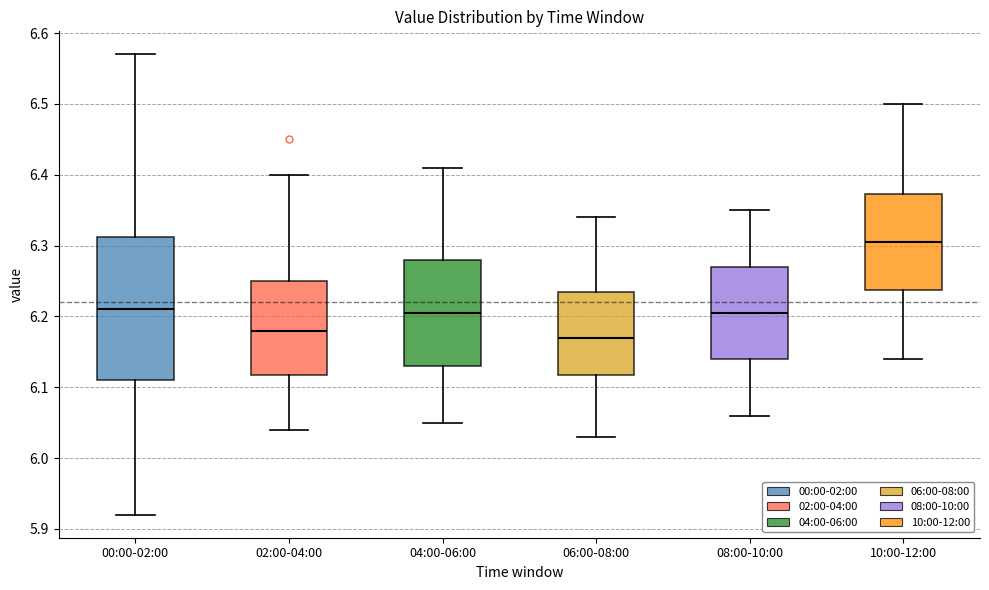

Reading left to right, read every box against the y-axis: the position of its median line, the range the box covers, and the ends of its whiskers. The values are not printed on the chart, so give them approximately, as read against the axis.

00:00-02:00: median 6.21, box 6.11 to 6.31, whiskers 5.92 to 6.57
02:00-04:00: median 6.18, box 6.12 to 6.25, whiskers 6.04 to 6.40
04:00-06:00: median 6.21, box 6.13 to 6.28, whiskers 6.05 to 6.41
06:00-08:00: median 6.17, box 6.12 to 6.24, whiskers 6.03 to 6.34
08:00-10:00: median 6.21, box 6.14 to 6.27, whiskers 6.06 to 6.35
10:00-12:00: median 6.31, box 6.24 to 6.37, whiskers 6.14 to 6.50